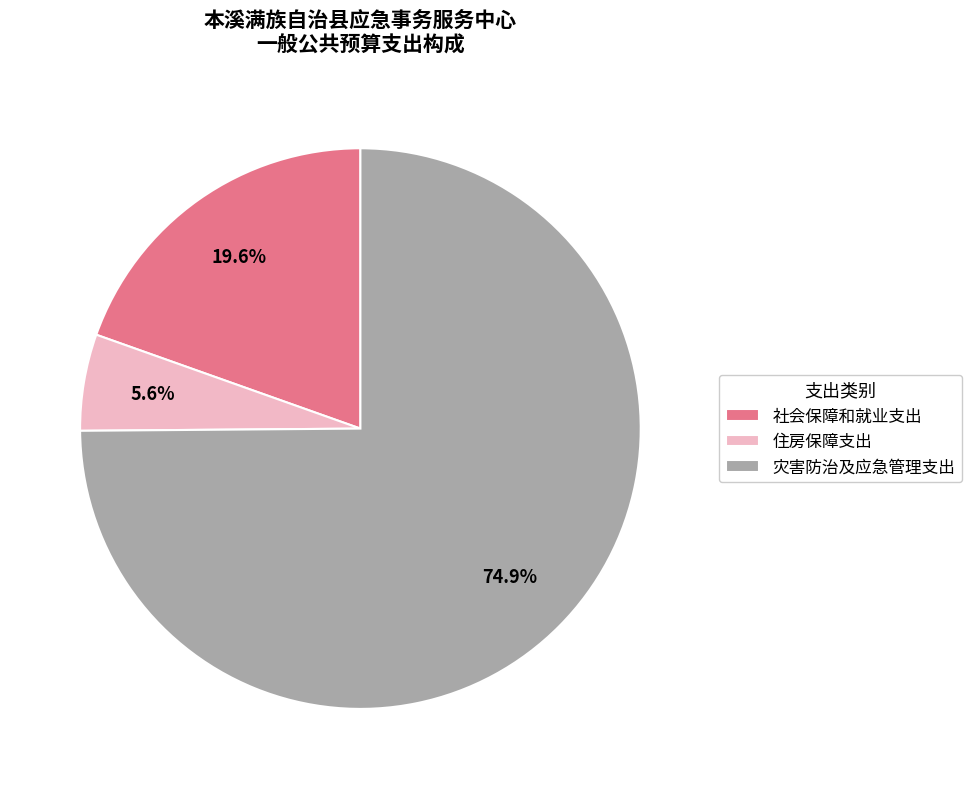

Does 灾害防治及应急管理支出 account for over 50% of the chart?

Yes